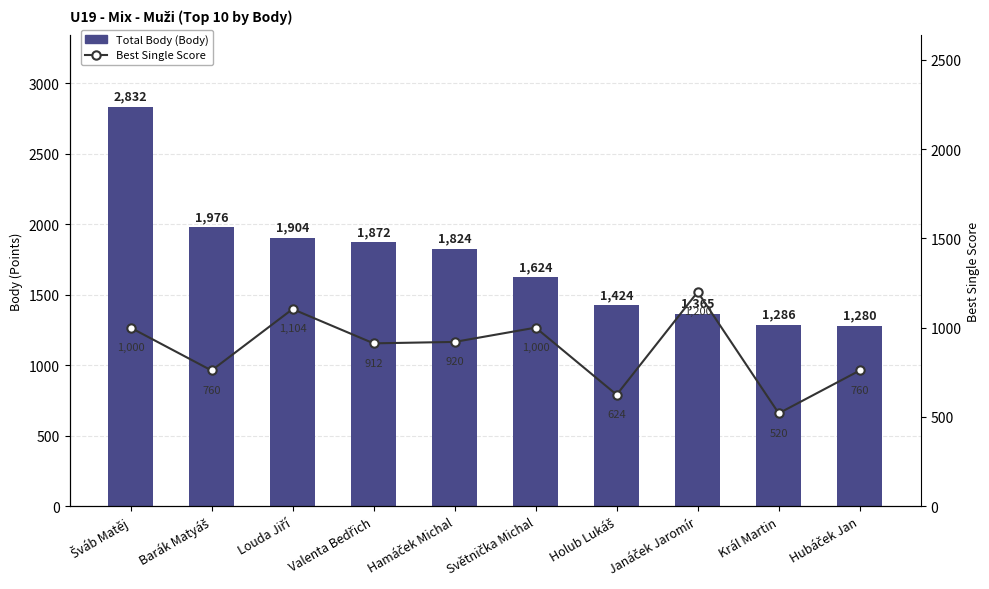

What position from the left is Hamáček Michal?

5